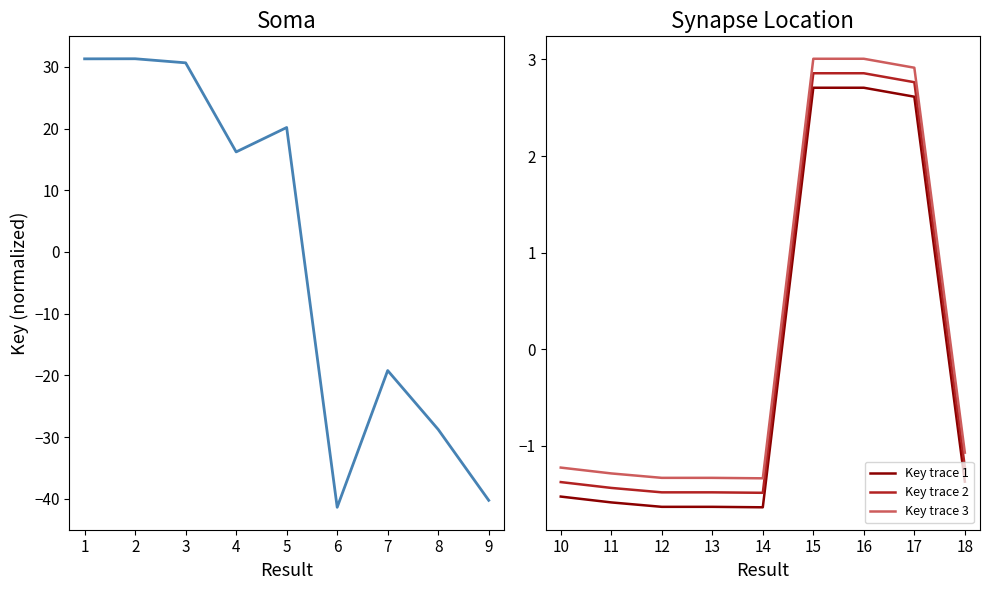

How many values in the Key trace 2 series exceed -1?

3